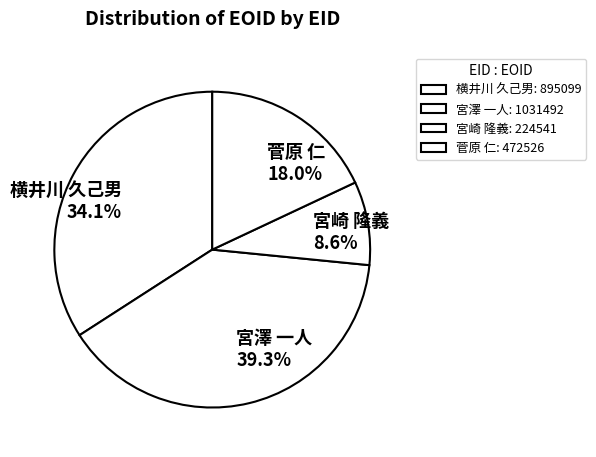

Between 菅原 仁 and 宮崎 隆義, which is larger?

菅原 仁